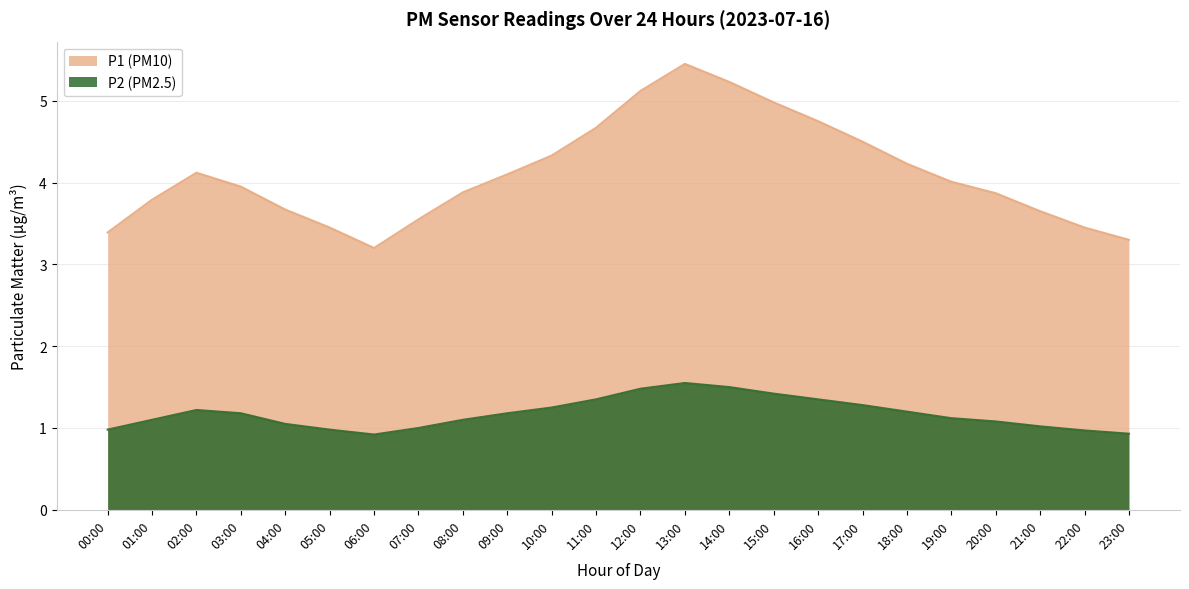

Rank the categories by P2 value from highest to lowest.

13:00, 14:00, 12:00, 15:00, 11:00, 16:00, 17:00, 10:00, 02:00, 18:00, 03:00, 09:00, 19:00, 01:00, 08:00, 20:00, 04:00, 21:00, 07:00, 00:00, 05:00, 22:00, 23:00, 06:00